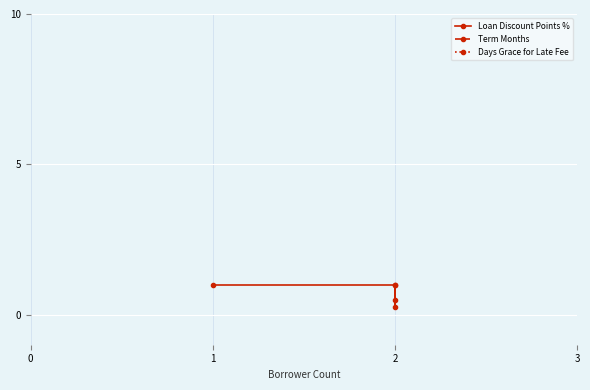

What is the highest value of the Loan Discount Points % series?

1.0